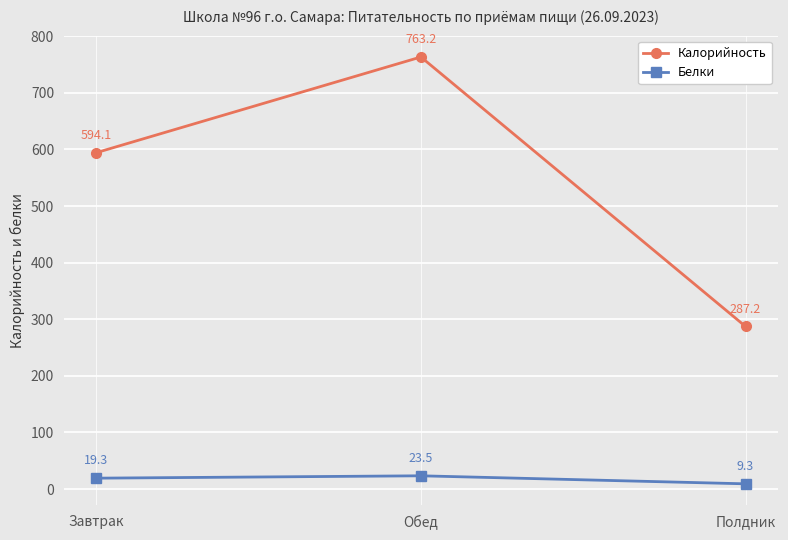

Which series changed the most between Завтрак and Обед?

Калорийность